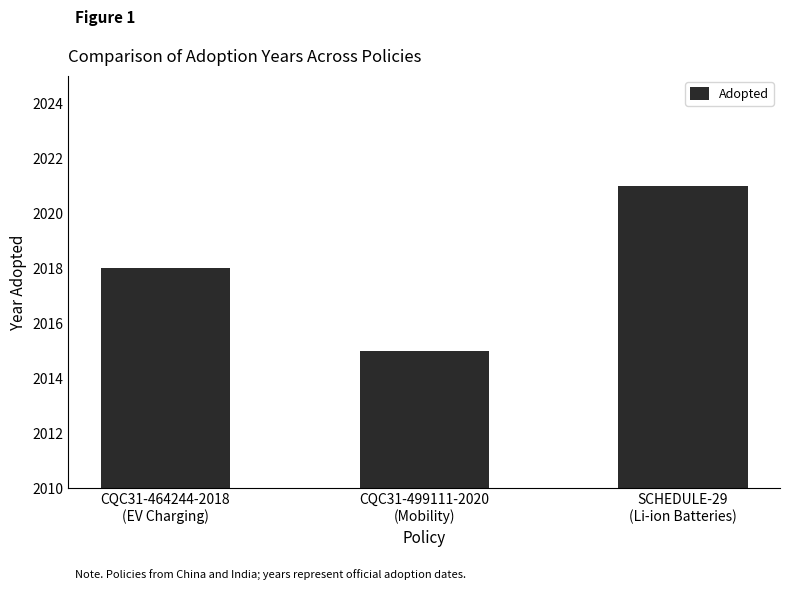

How many values are below 2018?

1